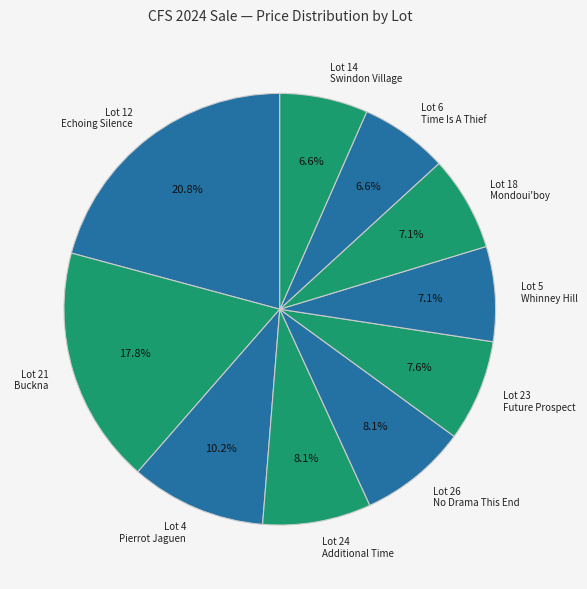

Is the sum of Lot 26 No Drama This End and Lot 23 Future Prospect greater than half?

No